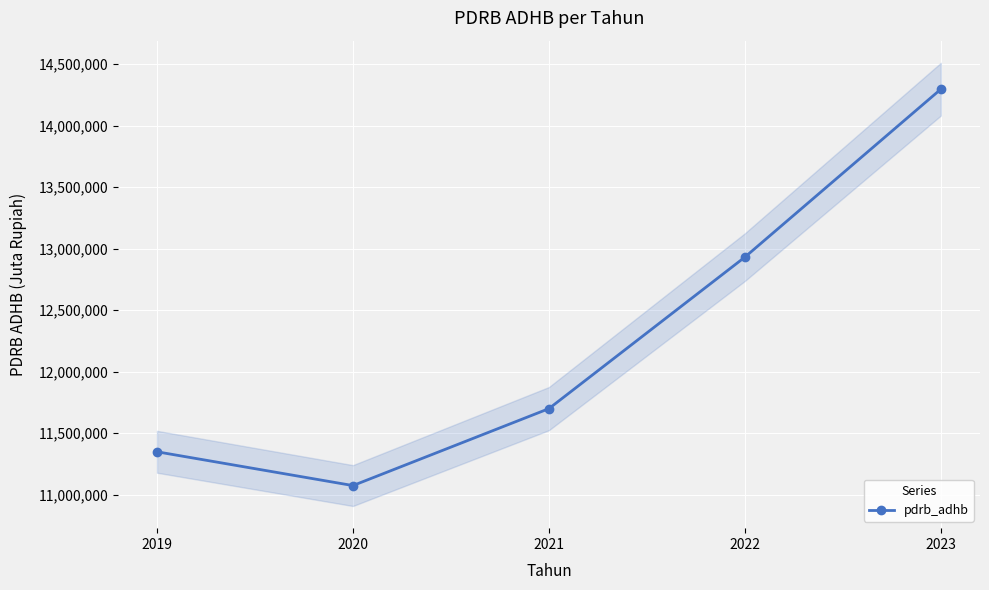

At which category does the chart reach its minimum across all series?

2020